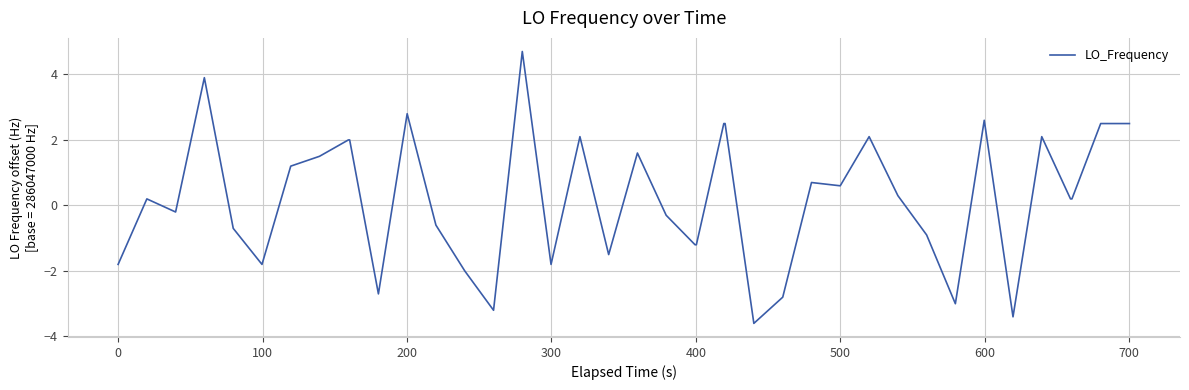

What is the difference between the maximum and minimum values?

8.3